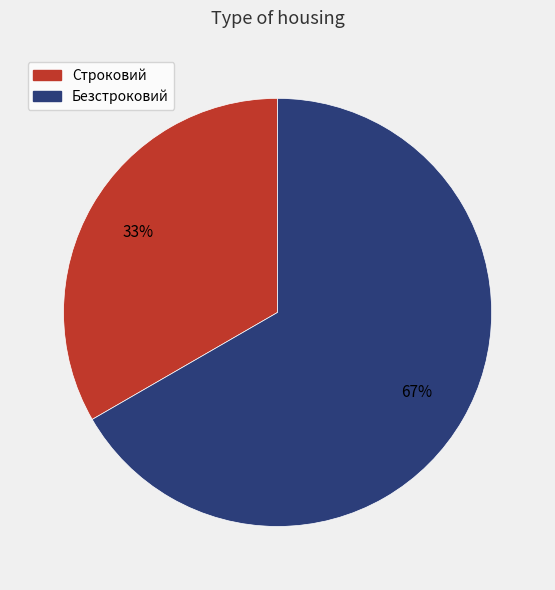

Is there any slice that represents more than half of the pie?

Yes